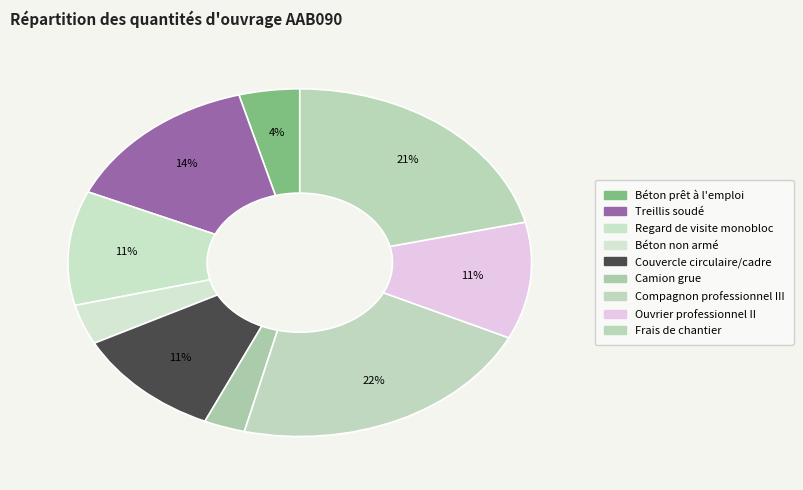

True or false: Béton prêt à l'emploi accounts for 17% of the total.

False